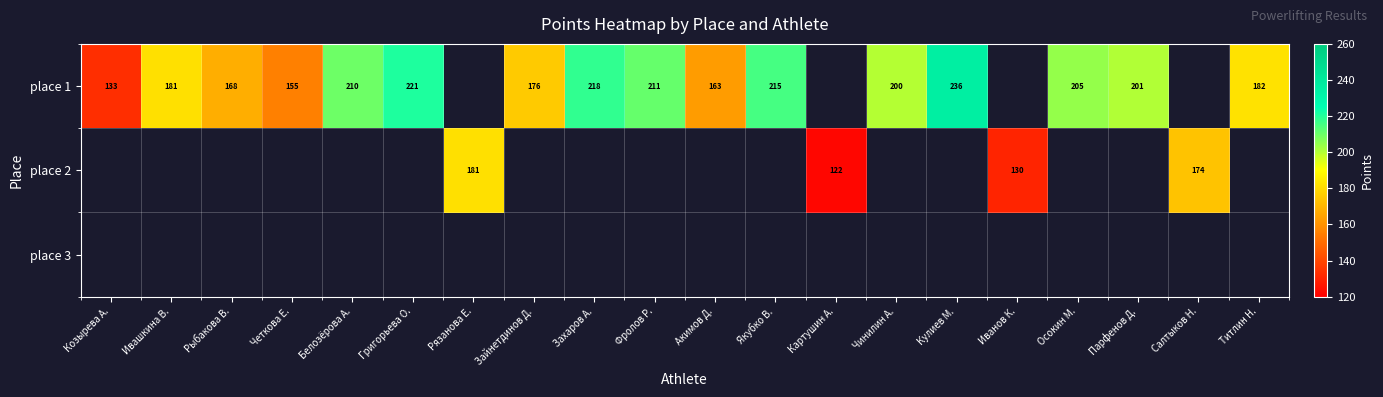

Which series has the widest spread of values?

place 1